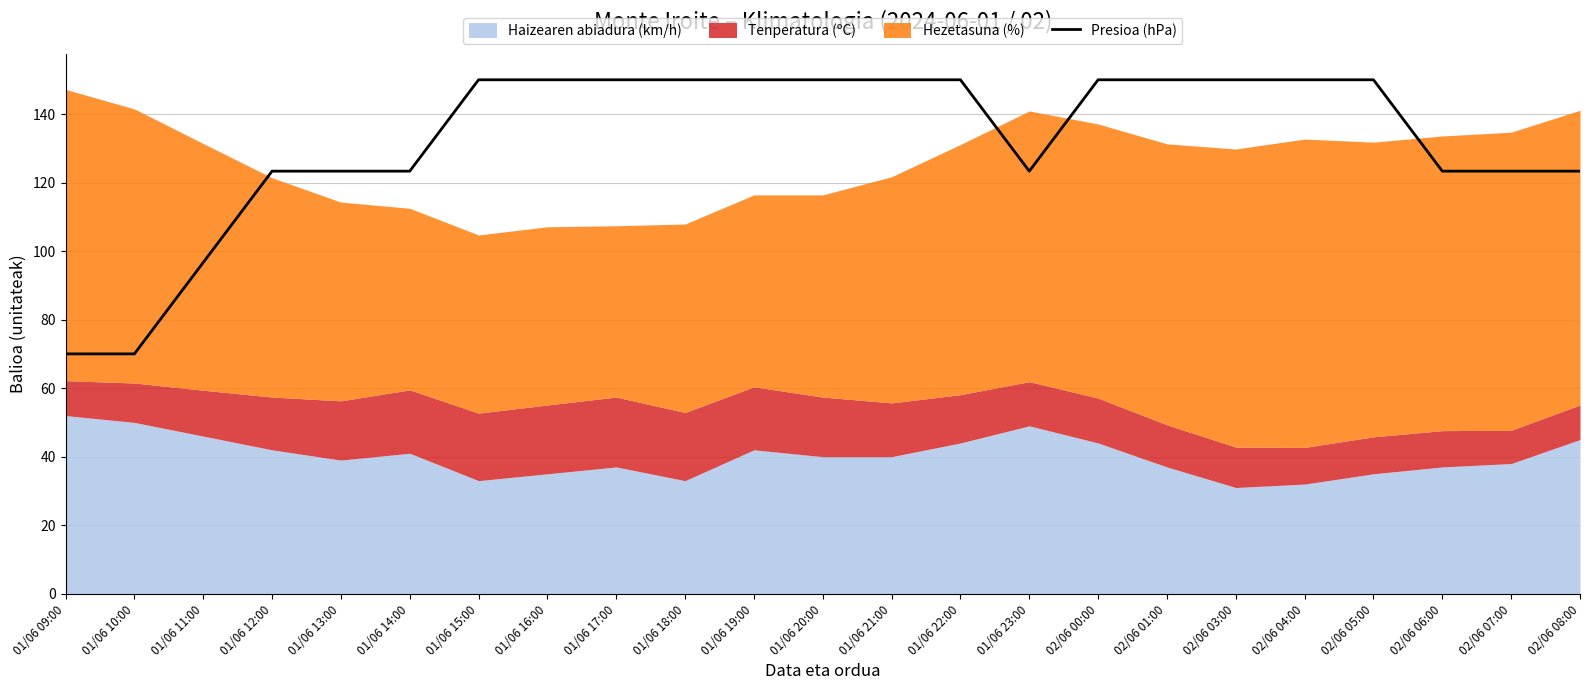

What position from the left is 01/06 10:00?

2